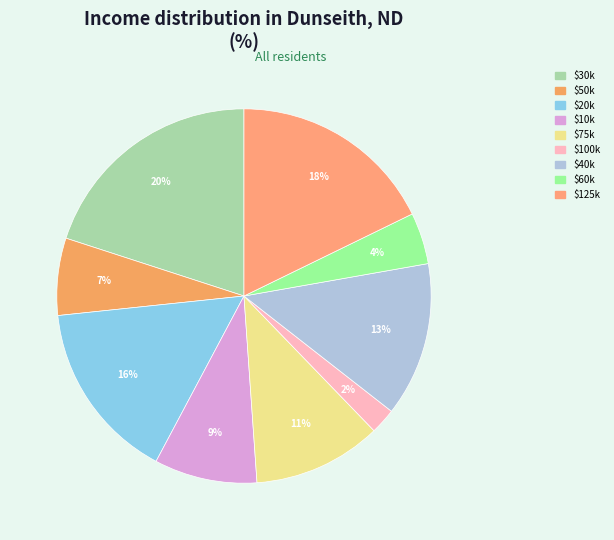

To the nearest percent, what is the average slice percentage?

11%